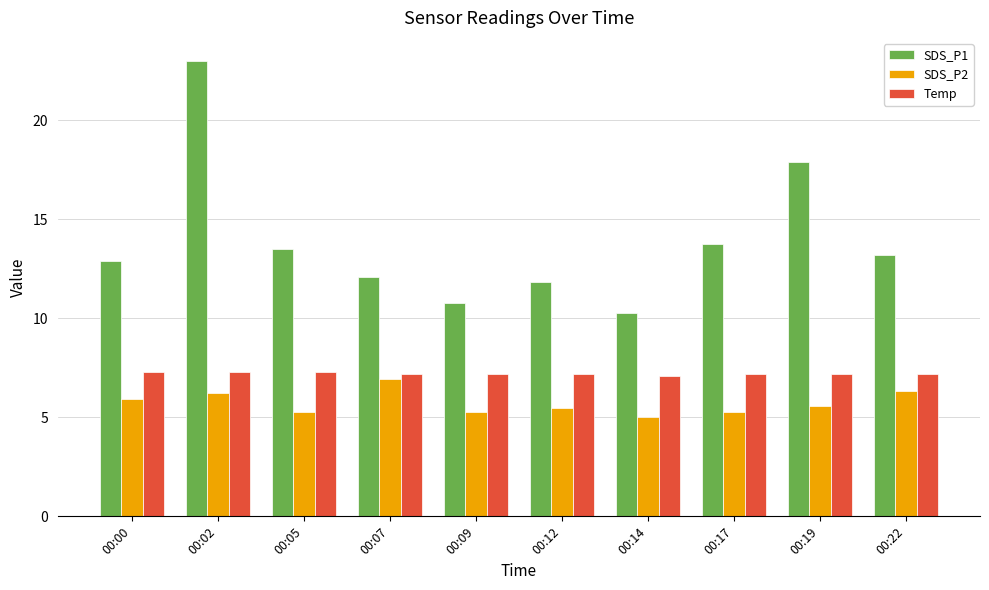

What is the sum of all SDS_P2 values?

57.2